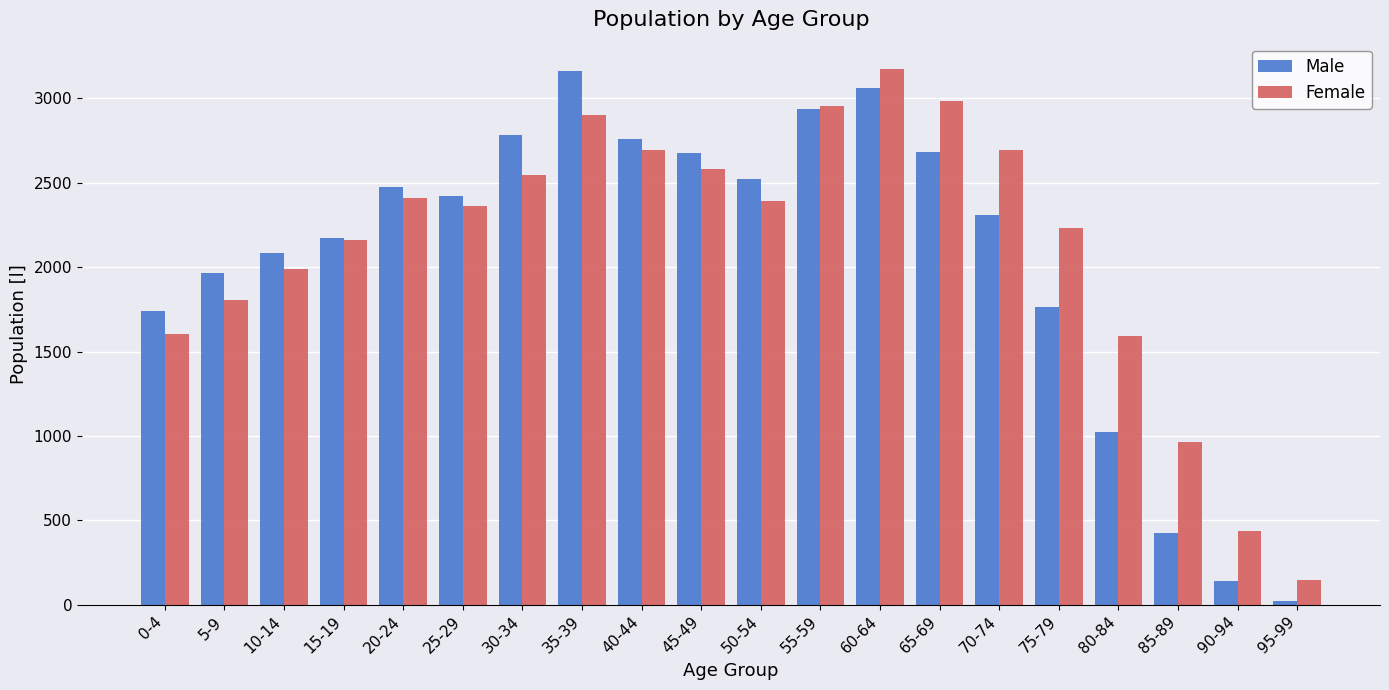

What is the lowest value of the Female series?

145